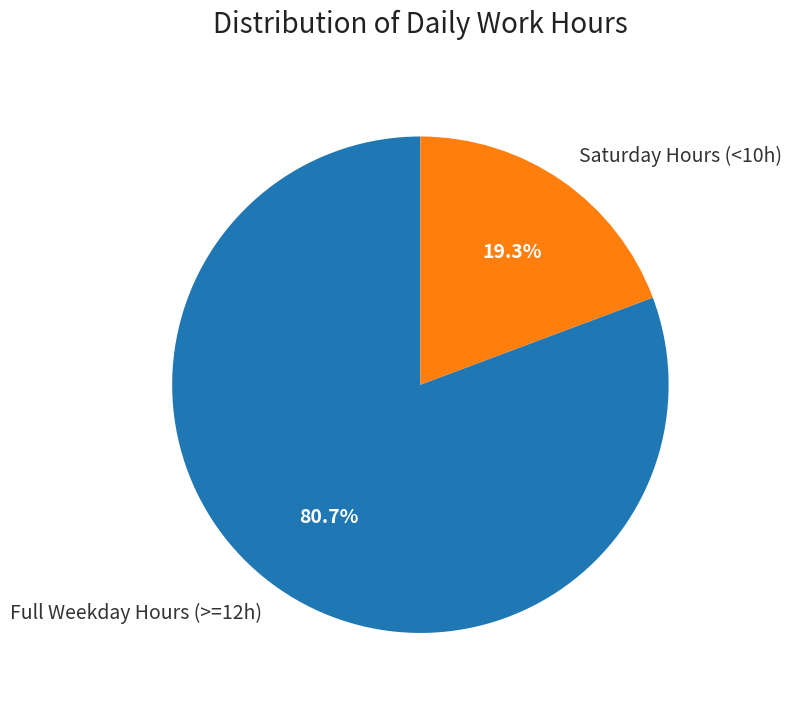

How many segments does this pie chart have?

2